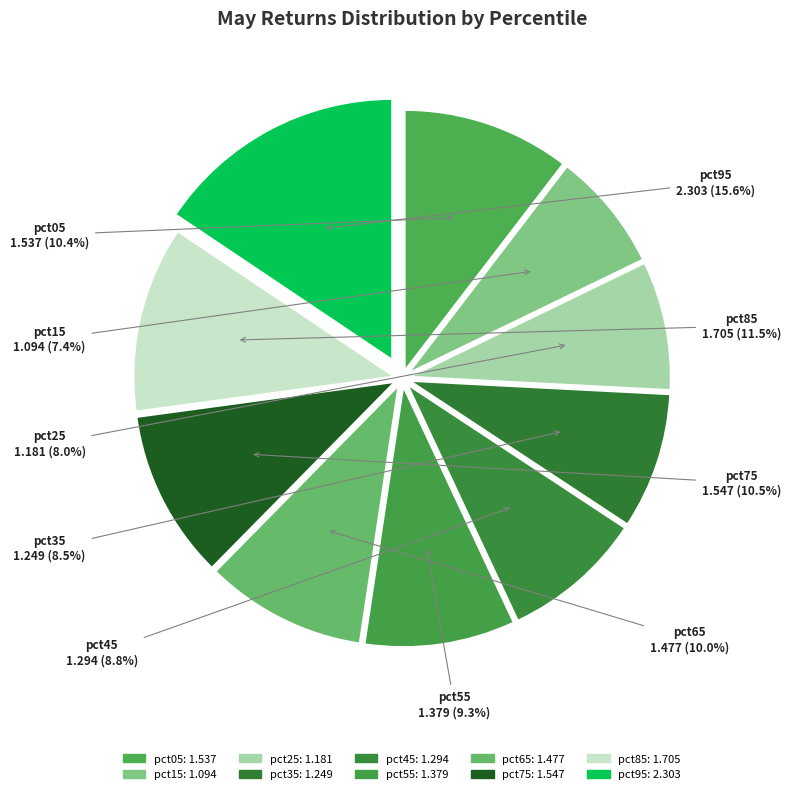

Rank the categories by value from highest to lowest.

pct95, pct85, pct75, pct05, pct65, pct55, pct45, pct35, pct25, pct15